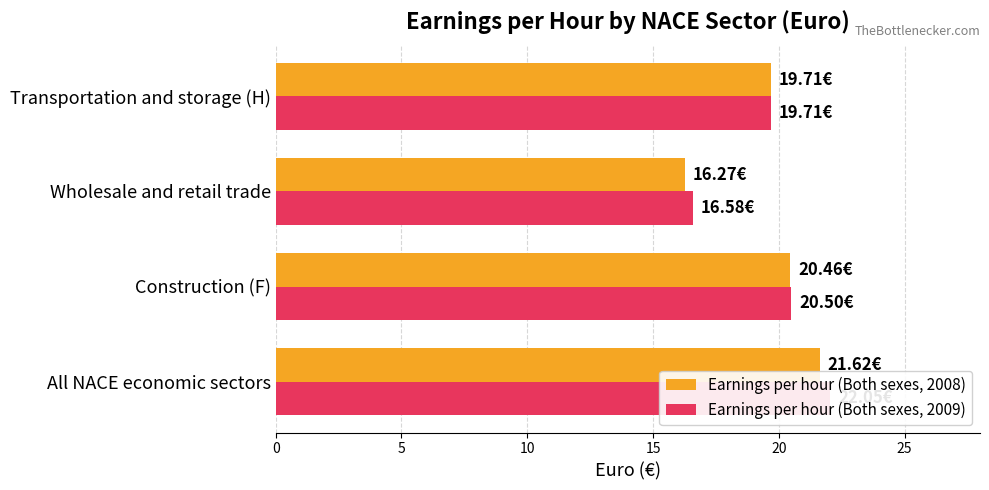

What is the smallest value displayed?

16.3